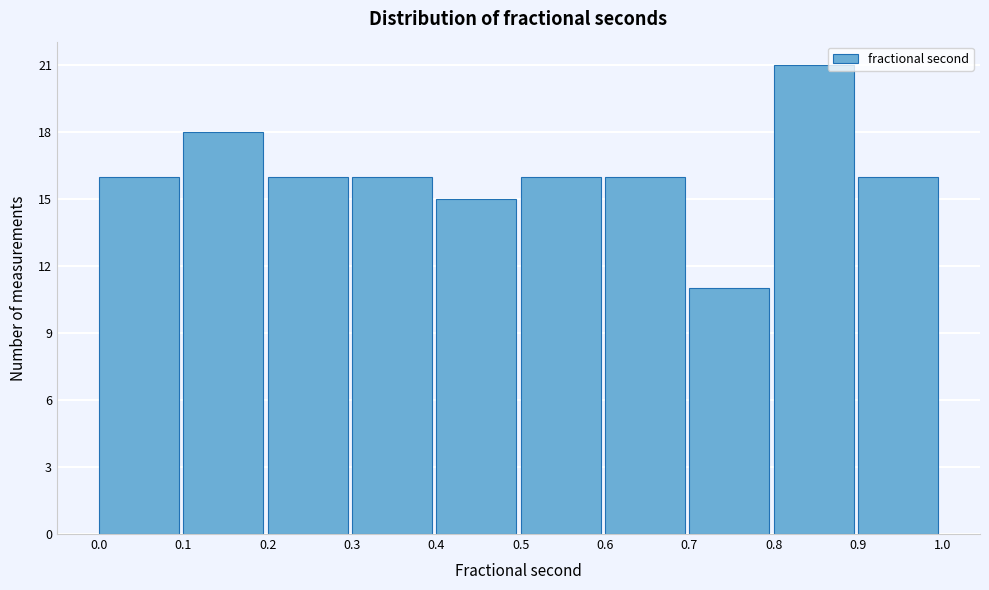

Reading left to right, transcribe this chart: for each bar, give the range it covers on the x-axis and its height. The values are not printed on the chart, so give them approximately, as read against the axis.

0.0 to 0.1: 16
0.1 to 0.2: 18
0.2 to 0.3: 16
0.3 to 0.4: 16
0.4 to 0.5: 15
0.5 to 0.6: 16
0.6 to 0.7: 16
0.7 to 0.8: 11
0.8 to 0.9: 21
0.9 to 1.0: 16